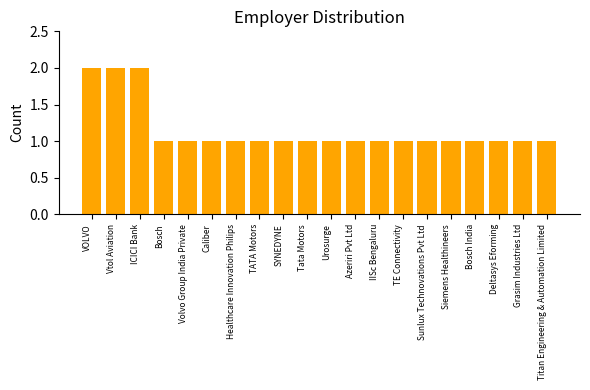

What position from the right is Volvo Group India Private?

16